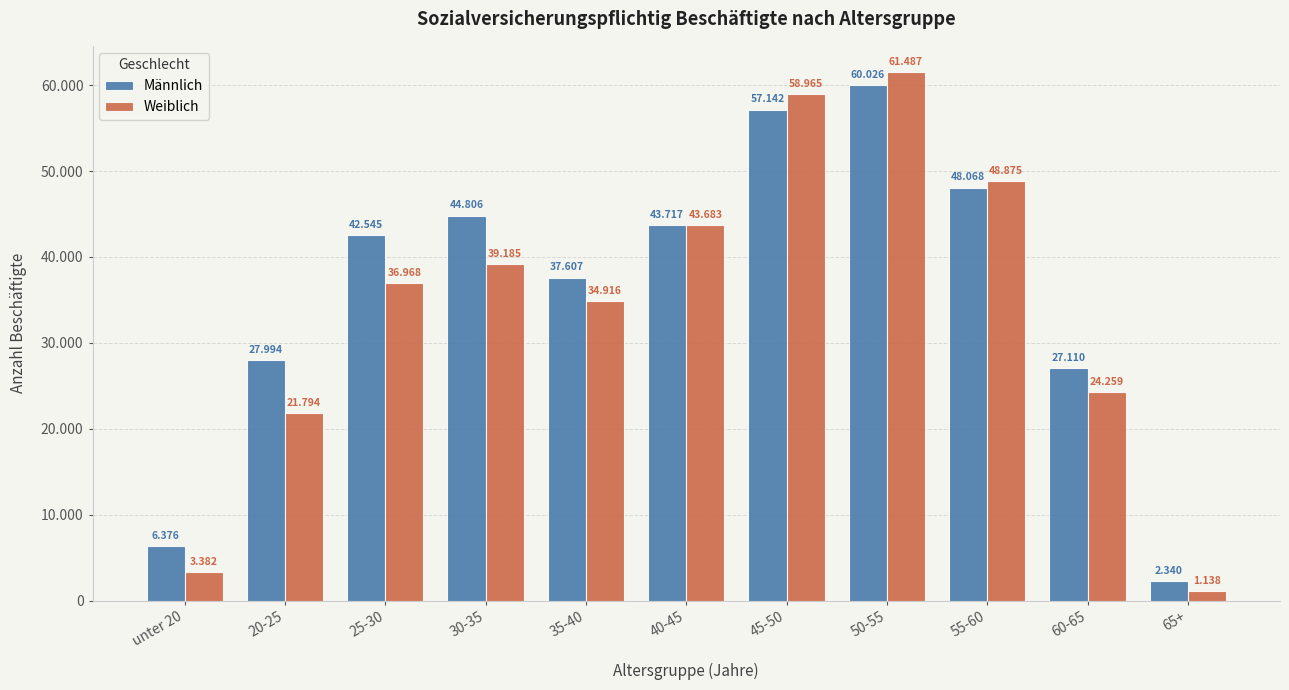

Does the chart contain stacked bars?

No